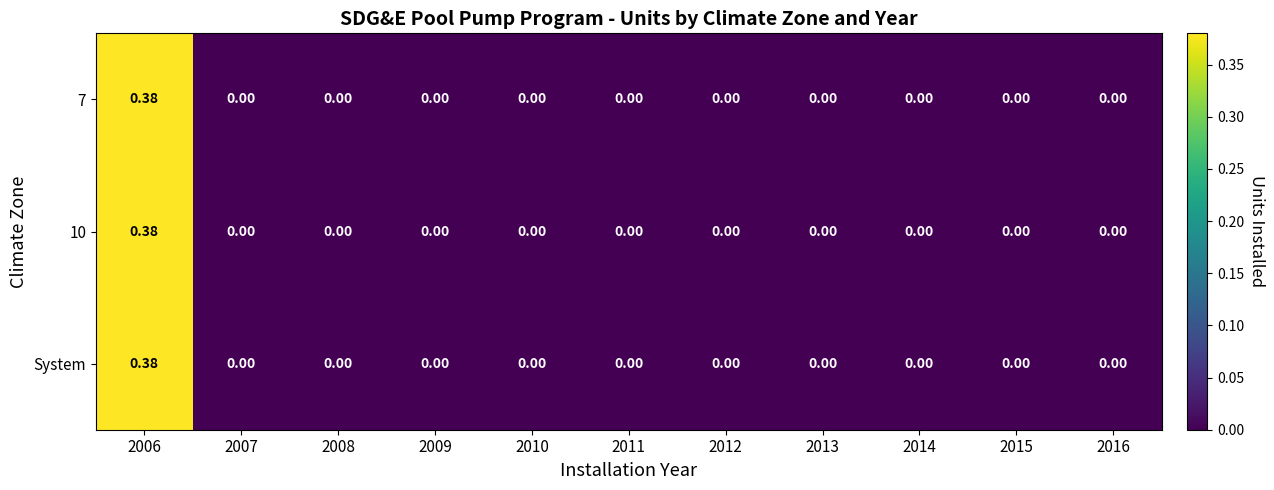

Reading right to left, transcribe all the data shown in this chart.

7: 2016=0.0	2015=0.0	2014=0.0	2013=0.0	2012=0.0	2011=0.0	2010=0.0	2009=0.0	2008=0.0	2007=0.0	2006=0.4
10: 2016=0.0	2015=0.0	2014=0.0	2013=0.0	2012=0.0	2011=0.0	2010=0.0	2009=0.0	2008=0.0	2007=0.0	2006=0.4
System: 2016=0.0	2015=0.0	2014=0.0	2013=0.0	2012=0.0	2011=0.0	2010=0.0	2009=0.0	2008=0.0	2007=0.0	2006=0.4